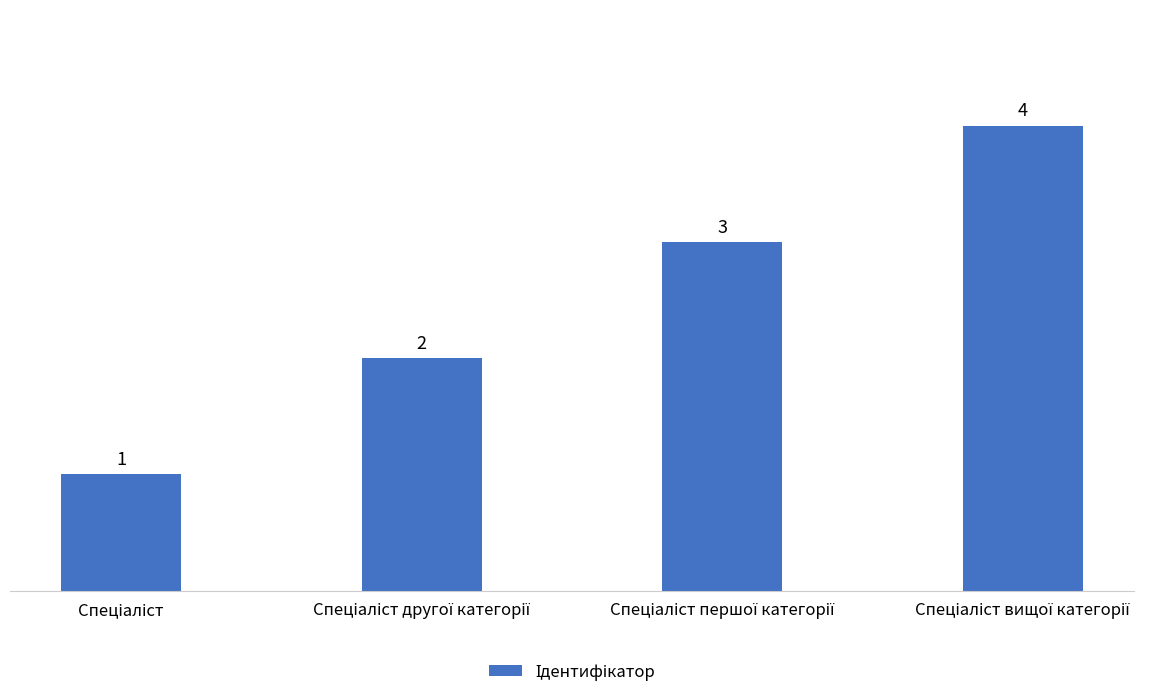

What is the sum of all values?

10